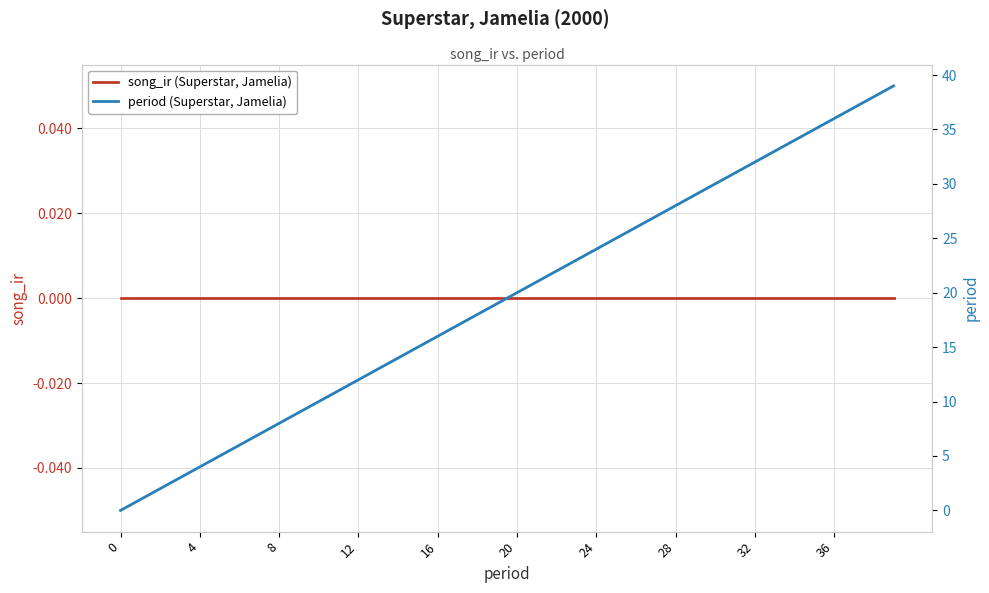

True or false: song_ir (Superstar, Jamelia) and period (Superstar, Jamelia) cross at least once.

False